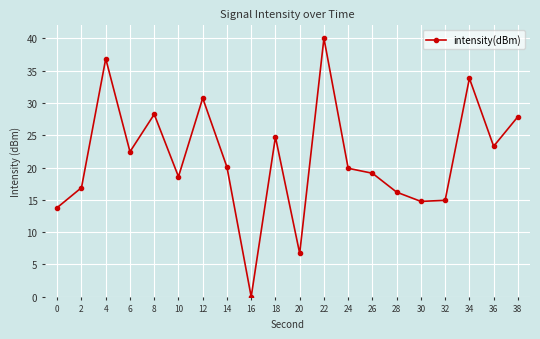

How many values are above zero?

19